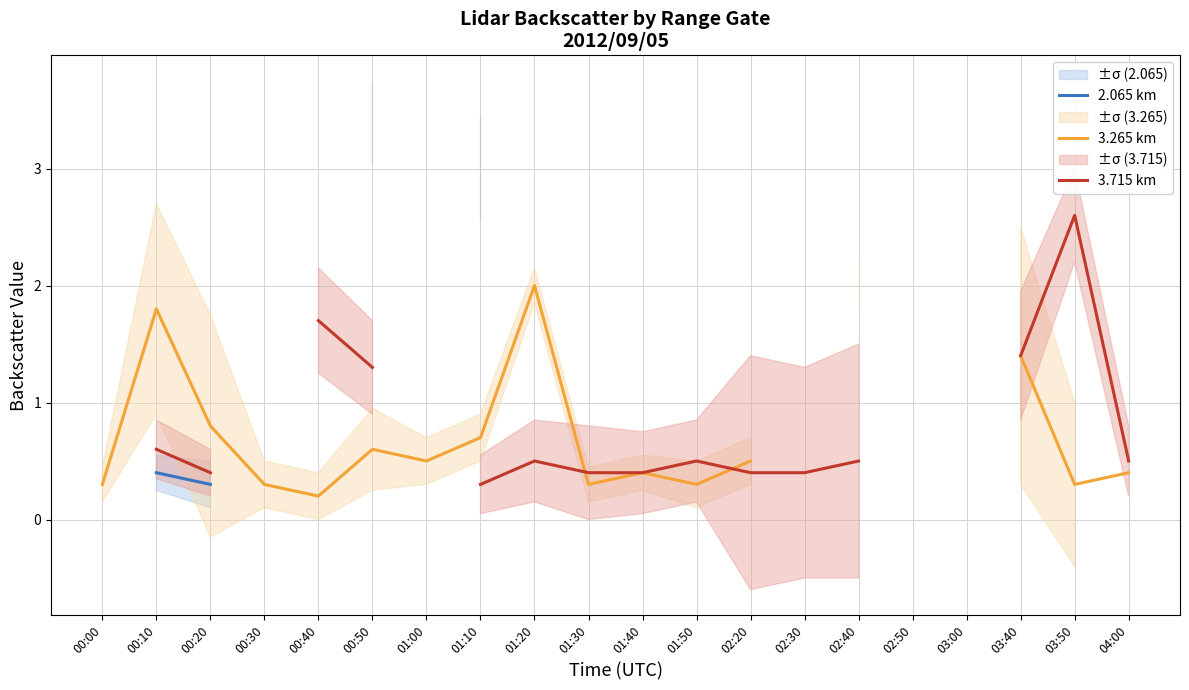

How many lines are shown in the chart?

3